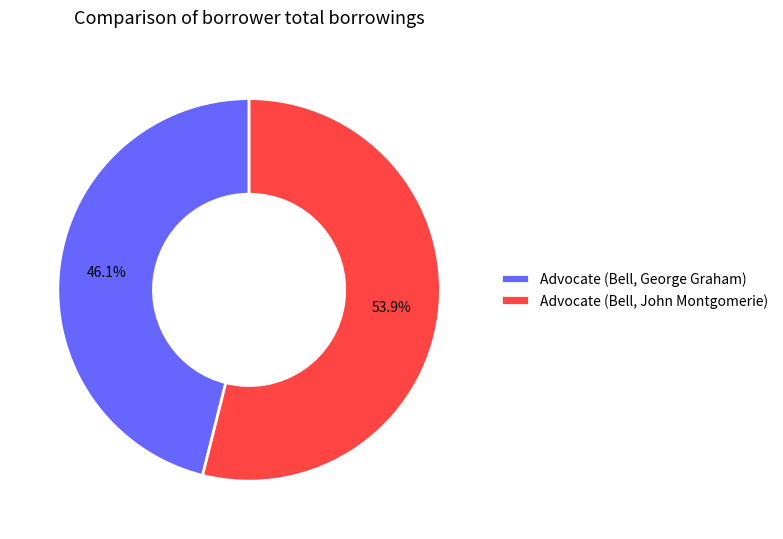

Does any single category account for the majority?

Yes